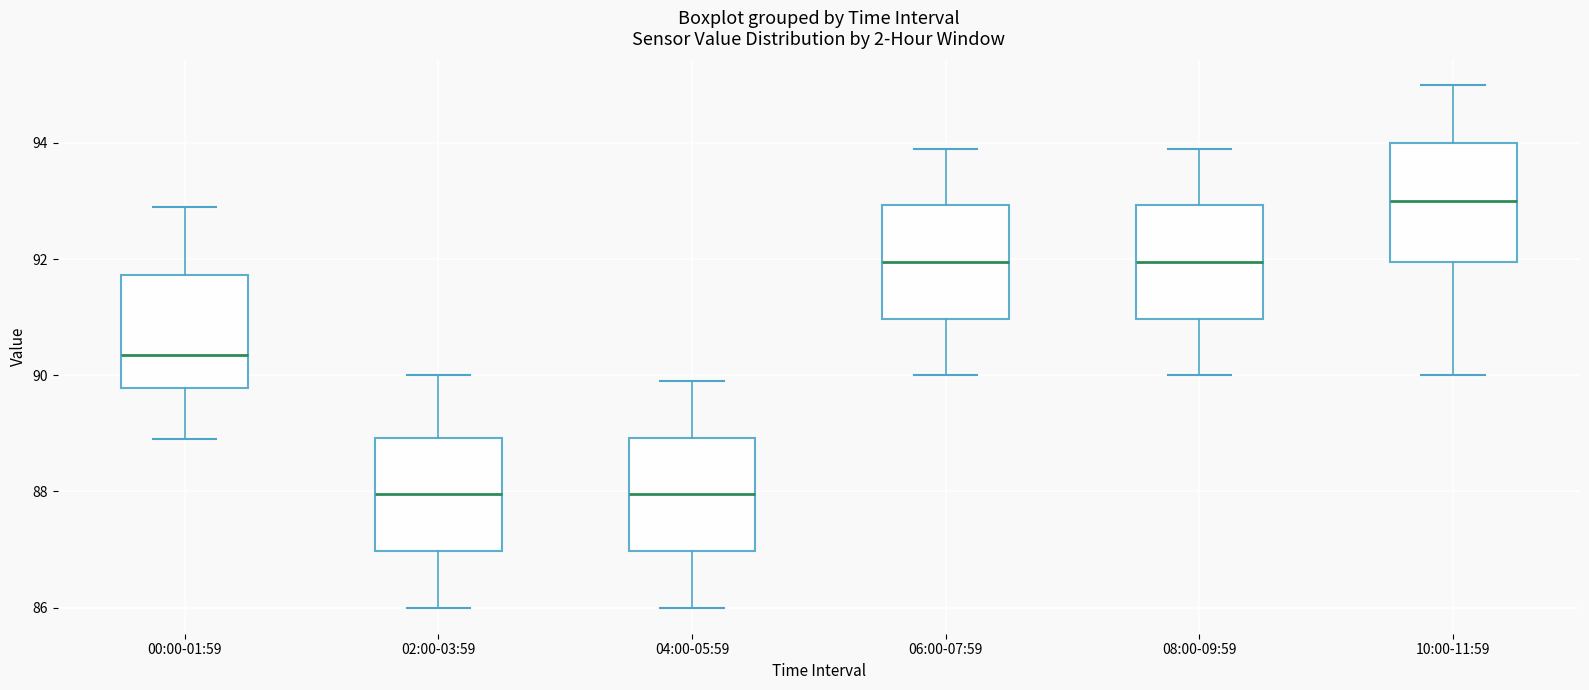

Reading left to right, transcribe this box plot: for each box, give where its median line is, the range the box spans, and where its two whiskers end, as read against the y-axis. The values are not printed on the chart, so give them approximately, as read against the axis.

00:00-01:59: median 90.4, box 89.8 to 91.8, whiskers 89.0 to 93.0
02:00-03:59: median 88.0, box 87.0 to 89.0, whiskers 86.0 to 90.0
04:00-05:59: median 88.0, box 87.0 to 89.0, whiskers 86.0 to 90.0
06:00-07:59: median 92.0, box 91.0 to 93.0, whiskers 90.0 to 94.0
08:00-09:59: median 92.0, box 91.0 to 93.0, whiskers 90.0 to 94.0
10:00-11:59: median 93.0, box 92.0 to 94.0, whiskers 90.0 to 95.0